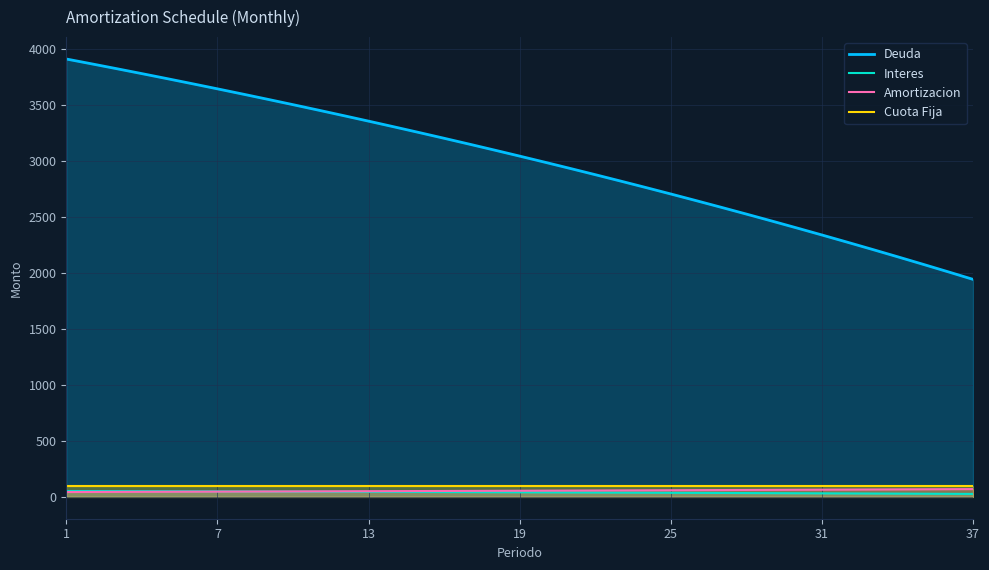

Between 7 and 25, which series saw the biggest shift?

Deuda